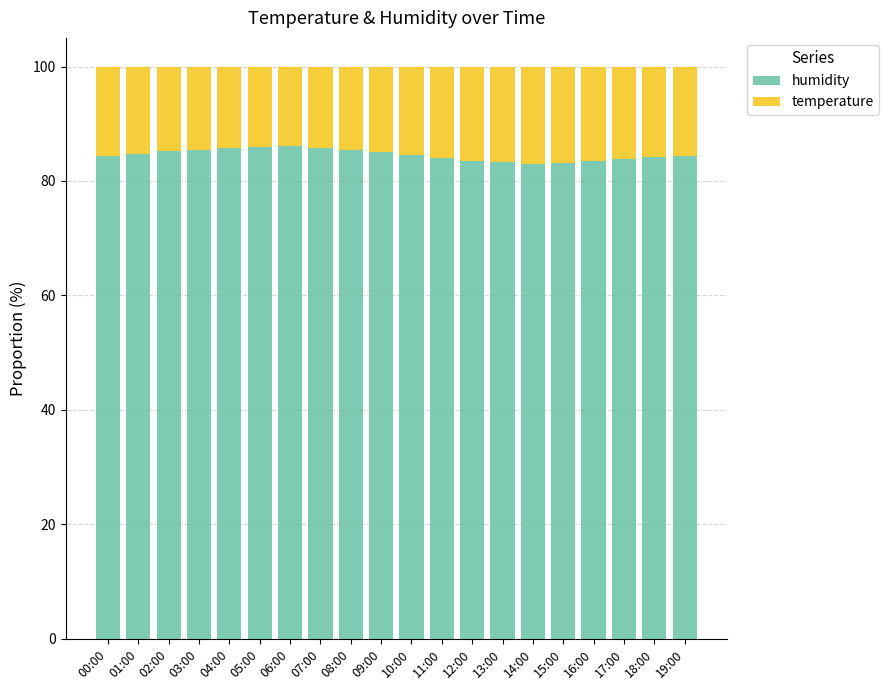

What are all the series names shown in the legend?

humidity, temperature